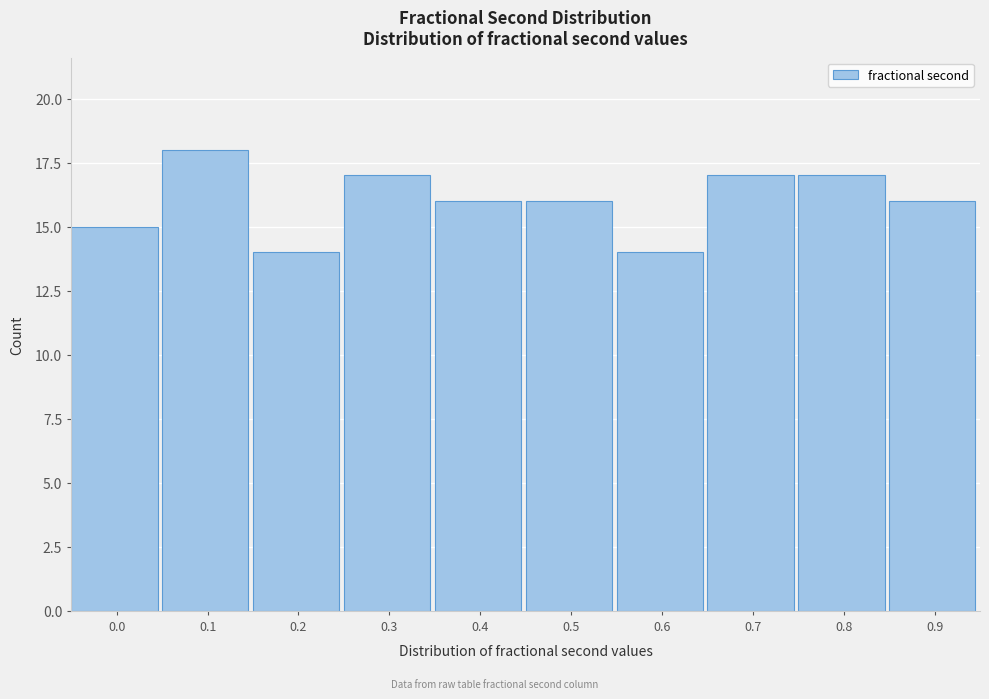

Reading right to left, list all the values displayed in this chart.

16	17	17	14	16	16	17	14	18	15